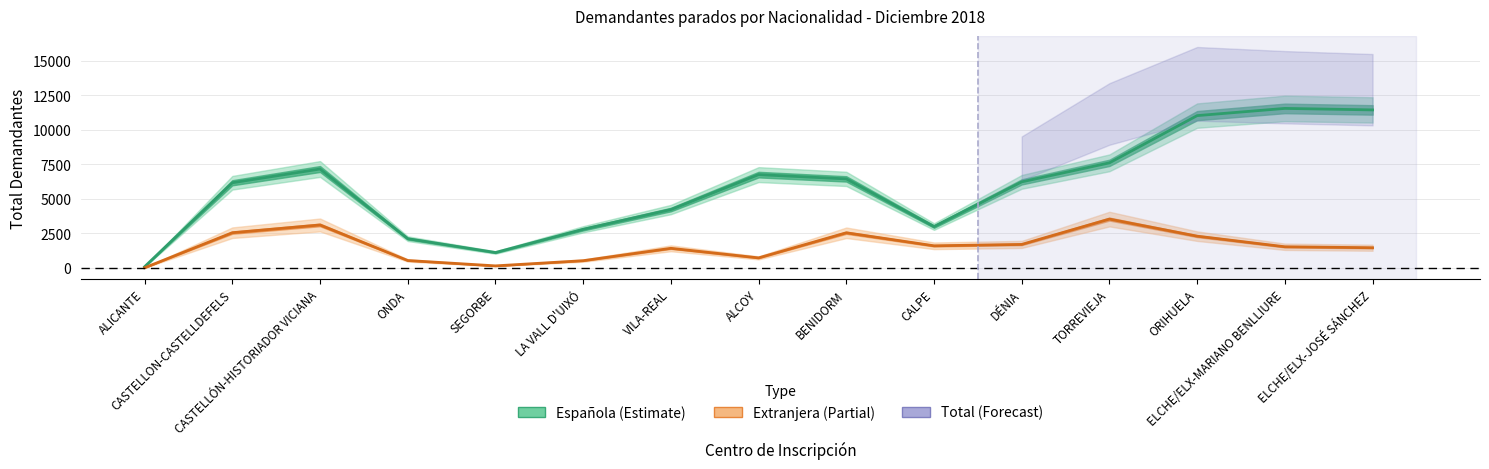

List the series in order of their peak value, highest first.

Española, Extranjera